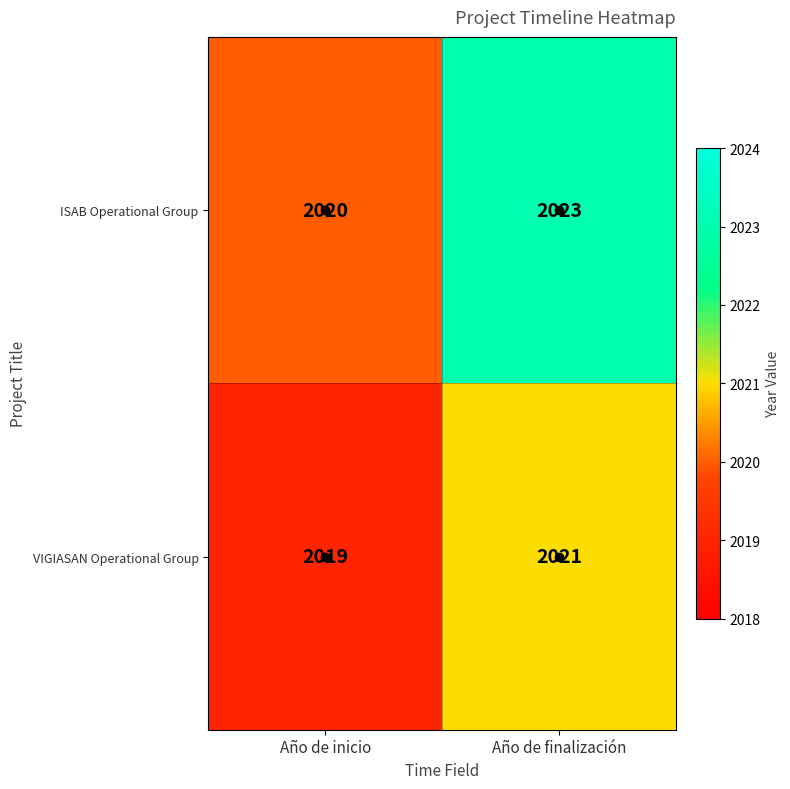

The value of ISAB Operational Group at Año de inicio is 2020. True or false?

True